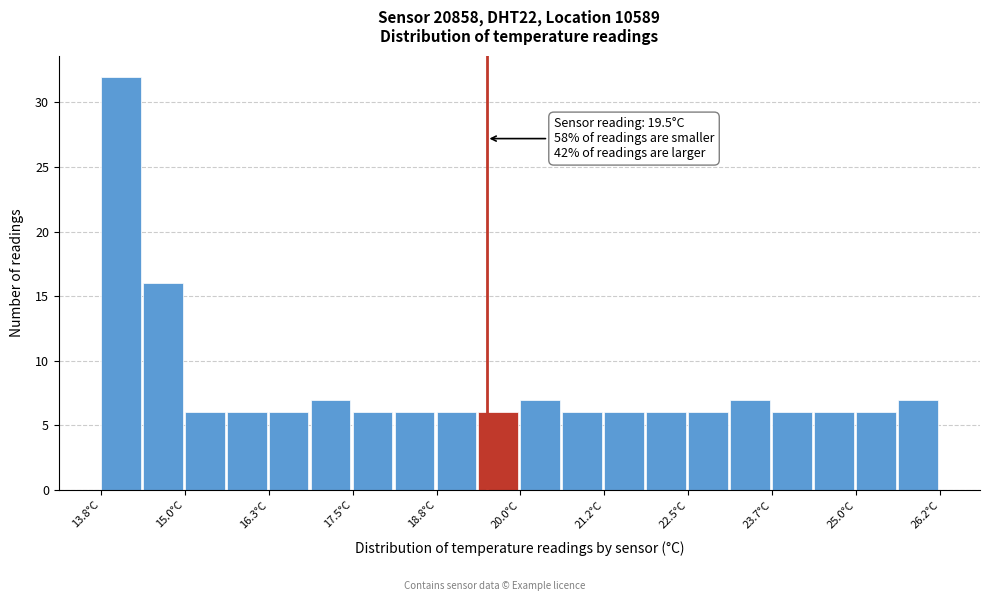

Read against the x-axis, roughly where is the centre of the tallest bar?

14.0